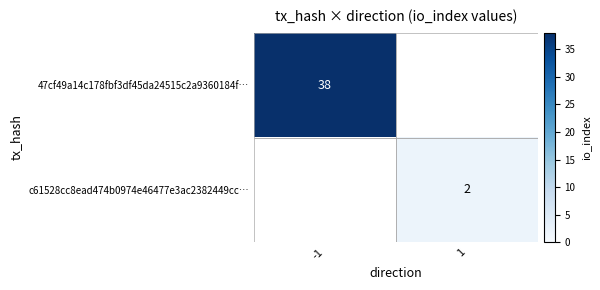

Is the value of 47cf49a14c178fbf3df45da24515c2a9360184f… at -1 greater than the value of c61528cc8ead474b0974e46477e3ac2382449cc… at 1?

Yes